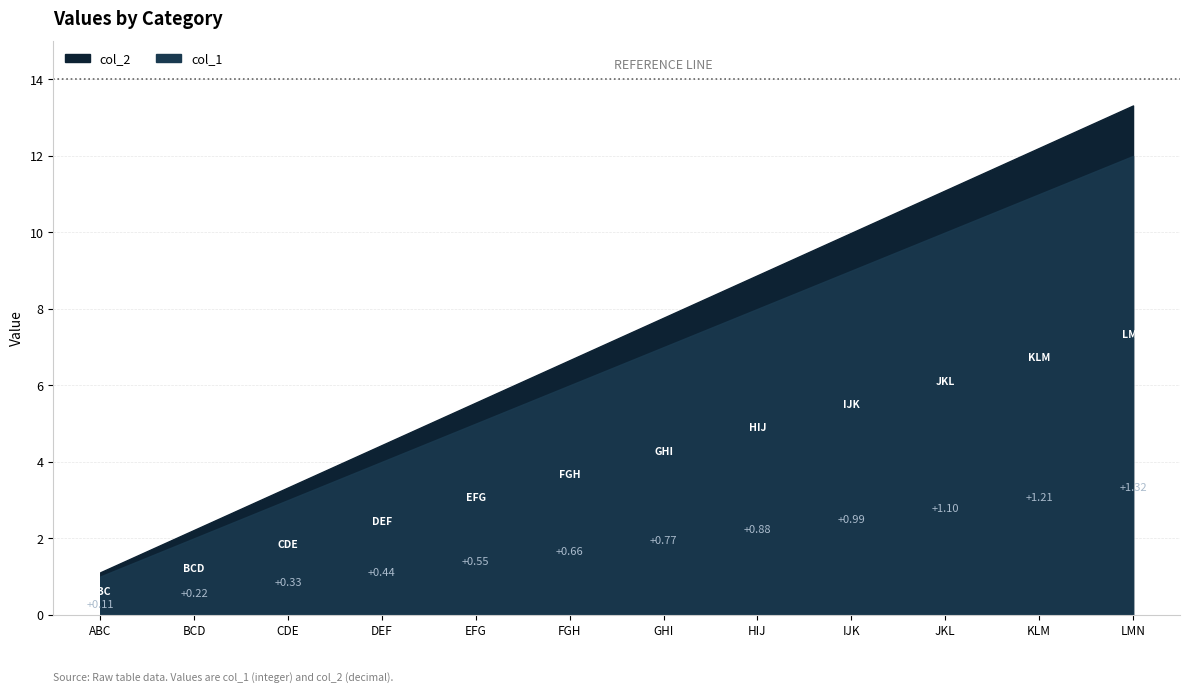

What is the label of the 7th point from the left?

GHI